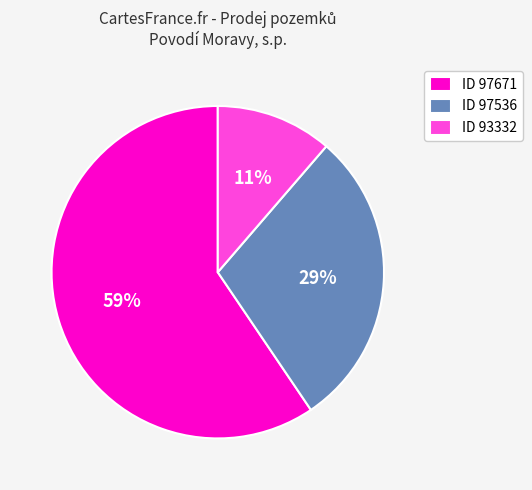

What is the largest slice in the pie chart?

ID 97671